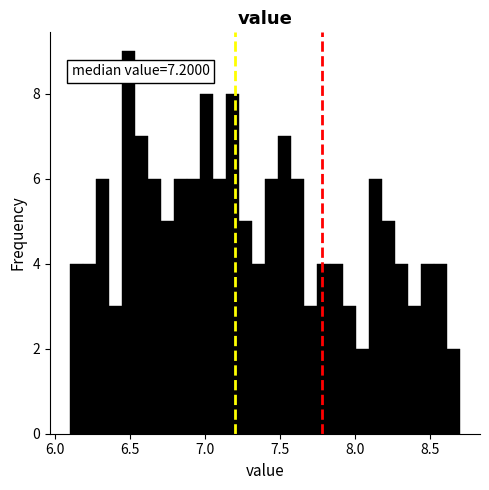

Read against the x-axis, roughly where is the centre of the tallest bar?

6.50